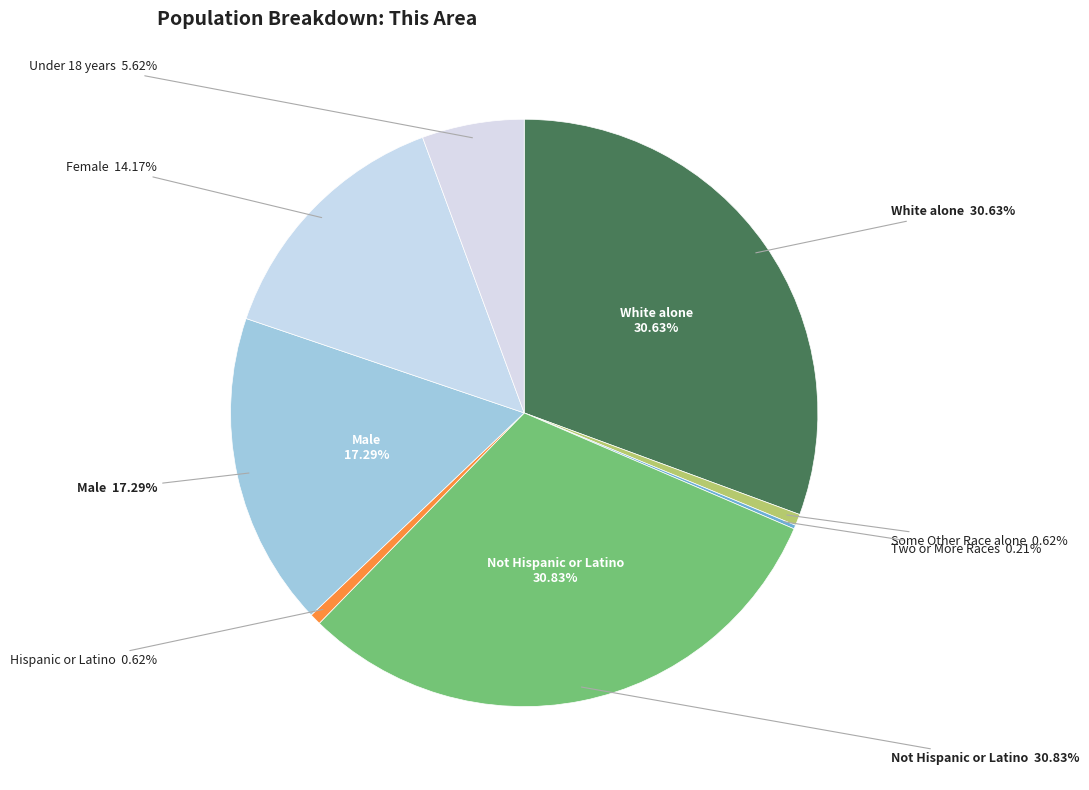

What percentage is the Female slice, to the nearest percent?

14%